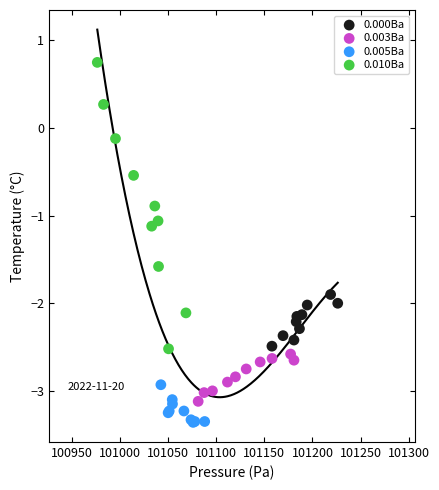

Which series reaches the maximum Y coordinate?

0.010Ba